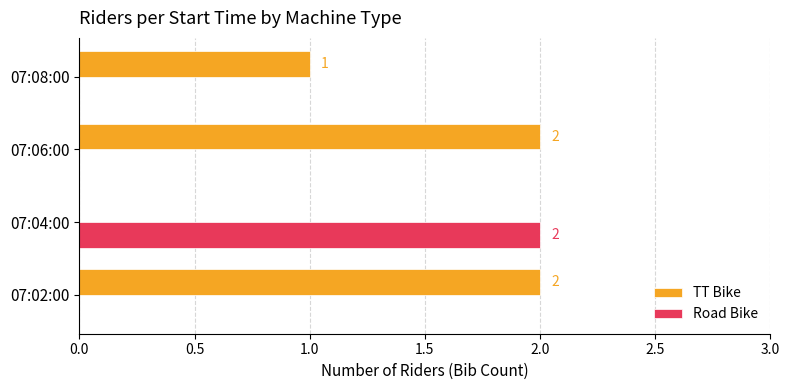

Which series has the largest total across all categories?

TT Bike